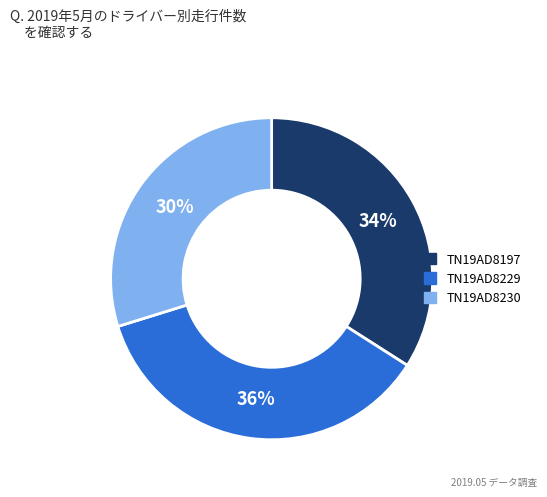

To the nearest percent, what is the combined percentage of TN19AD8229 and TN19AD8230?

66%